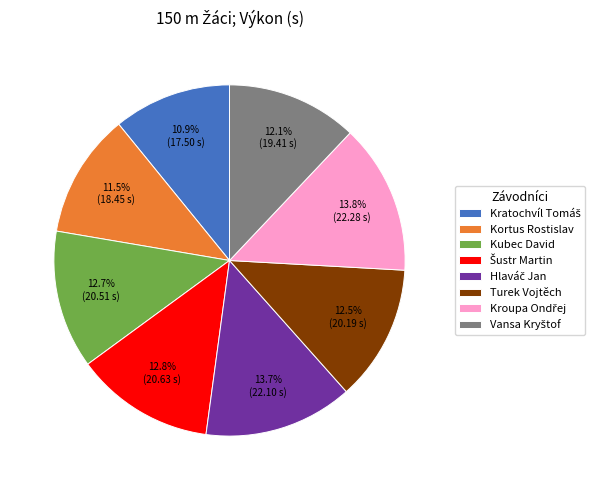

Does Turek Vojtěch represent more than half of the total?

No